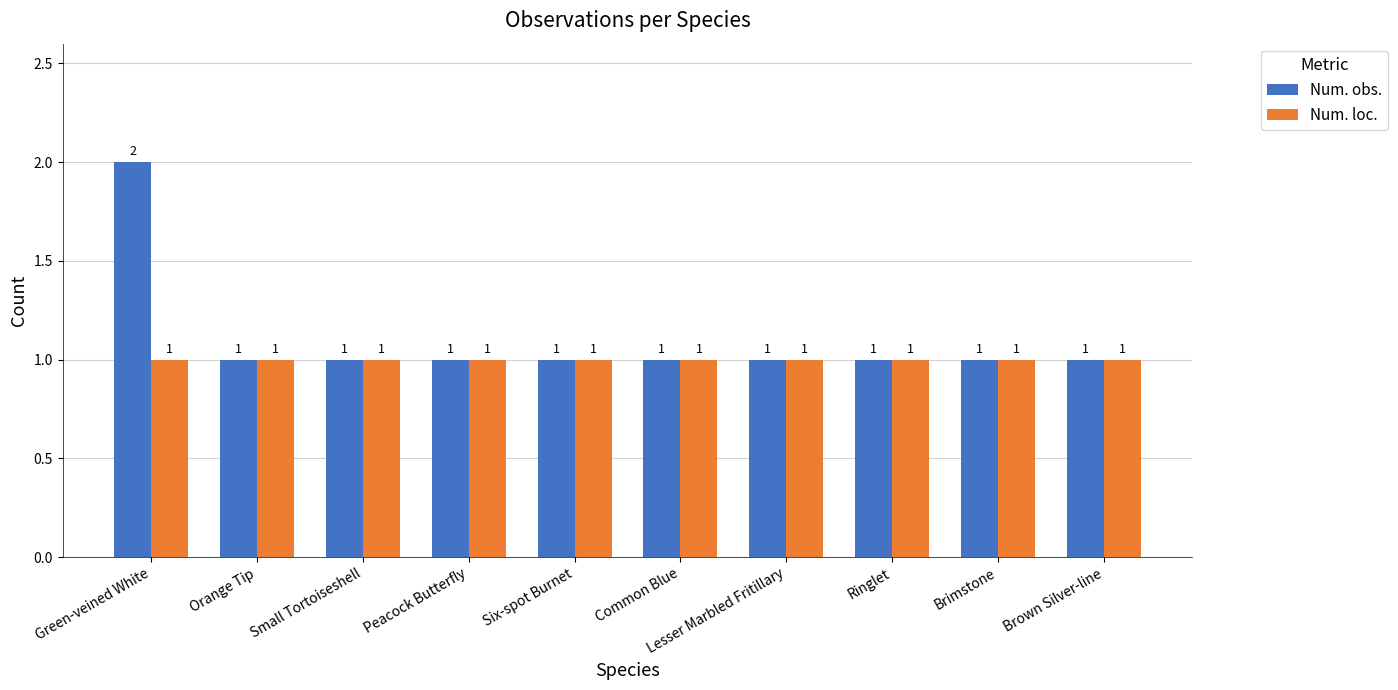

What is the sum of the Num. obs. values at Lesser Marbled Fritillary and Green-veined White?

3